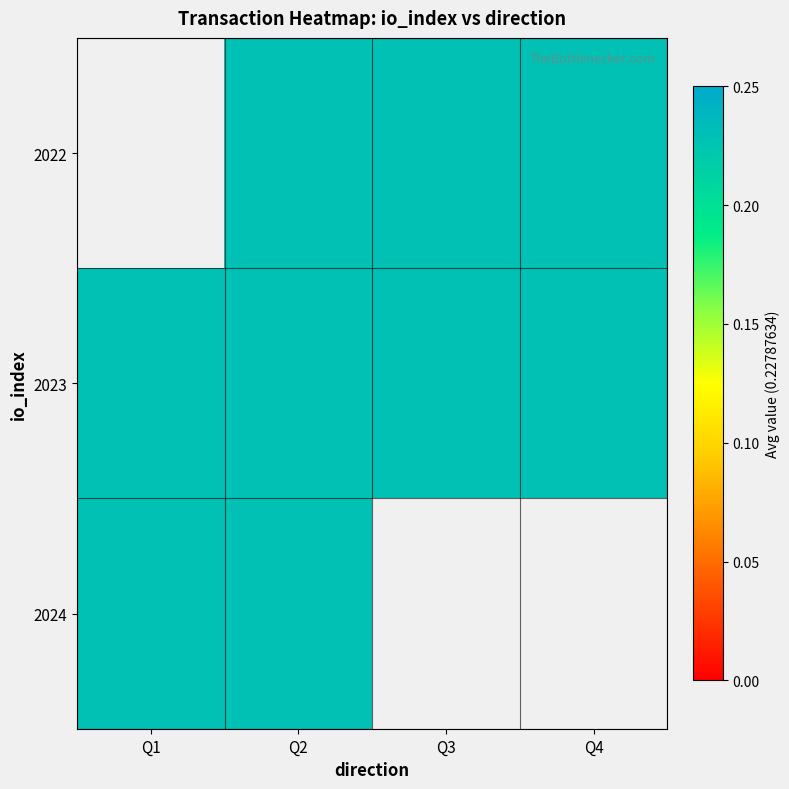

How many values in 2024 are above zero?

2